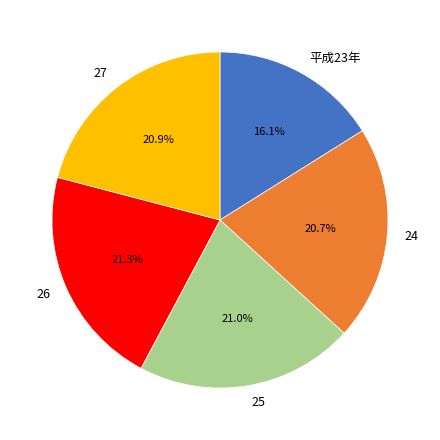

Is the sum of 平成23年 and 26 greater than half?

No